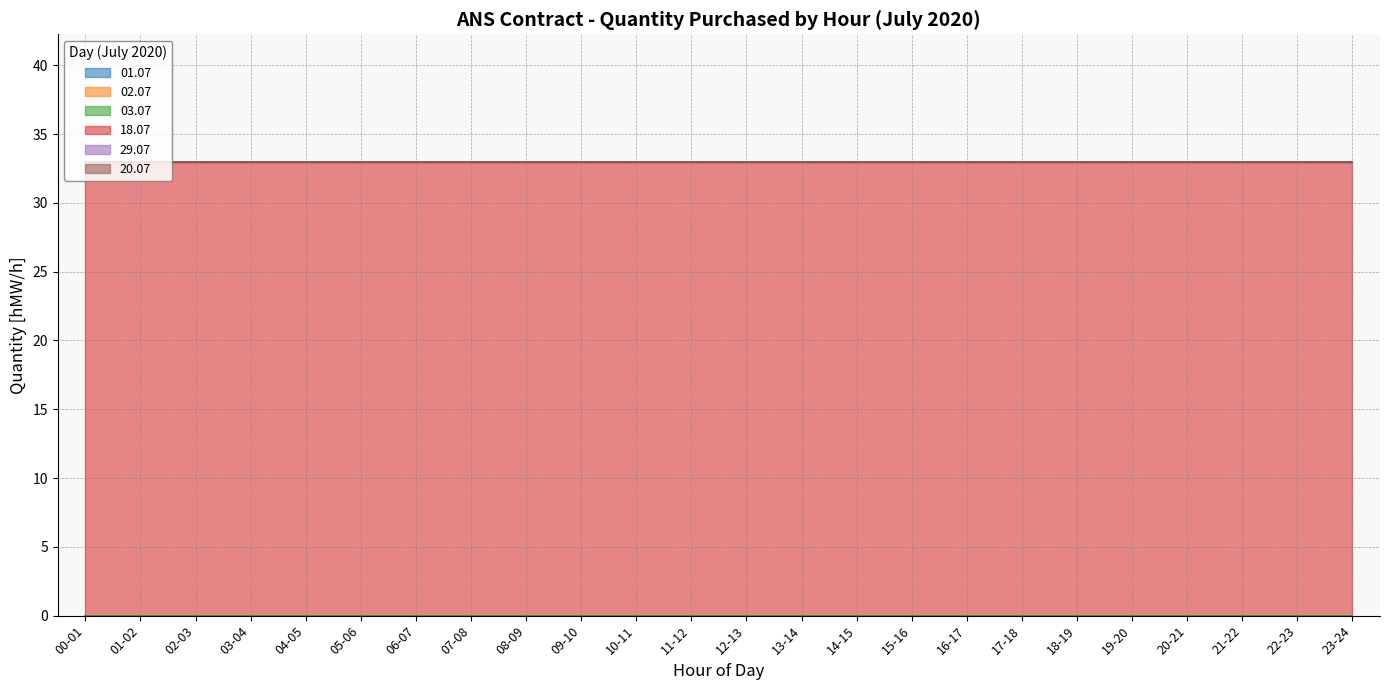

At how many categories does at least one series exceed 30?

24